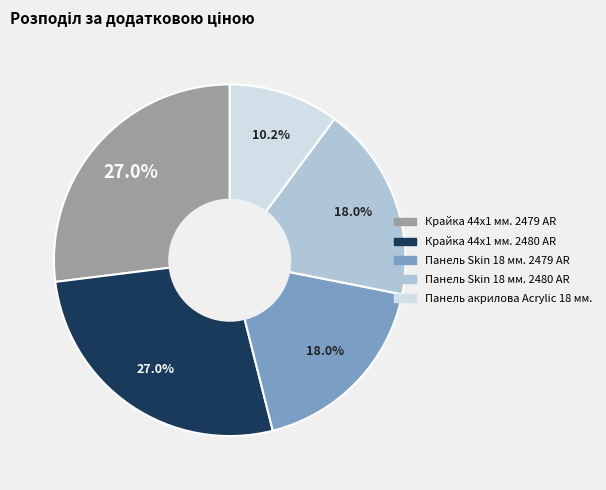

Is there a majority slice in this chart?

No